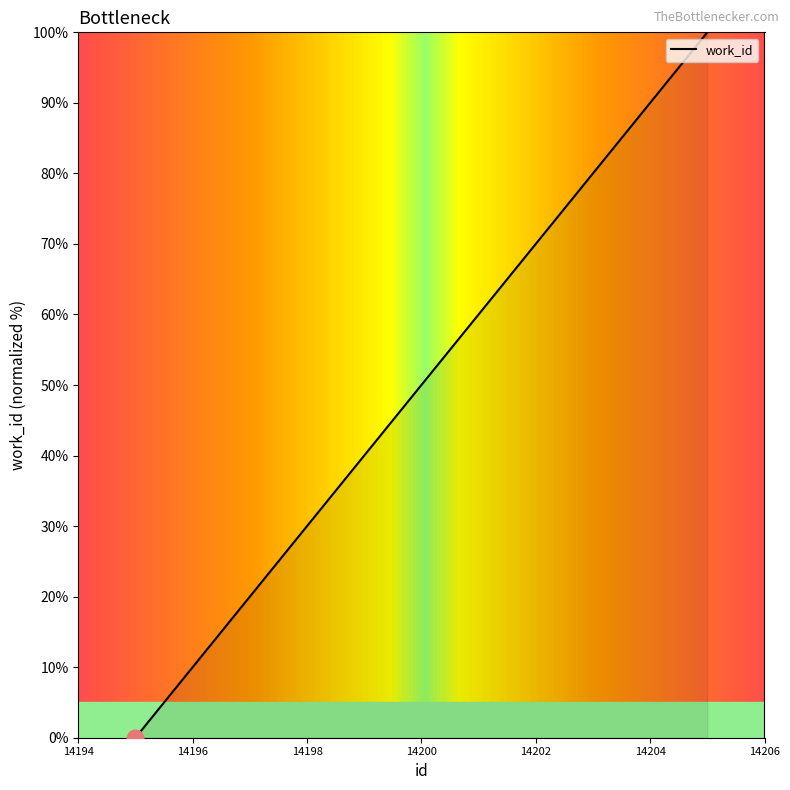

Does the chart display data point markers on the line(s)?

No